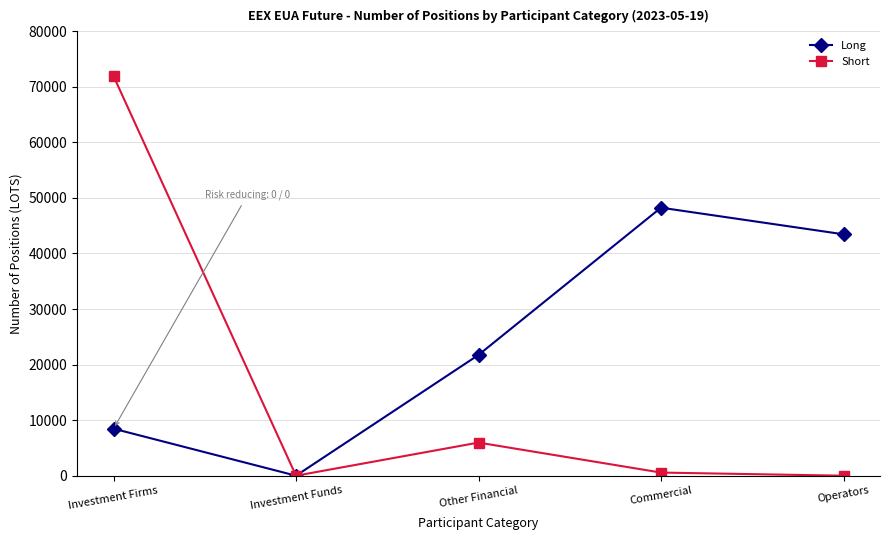

What is the label of the 5th point from the left?

Operators